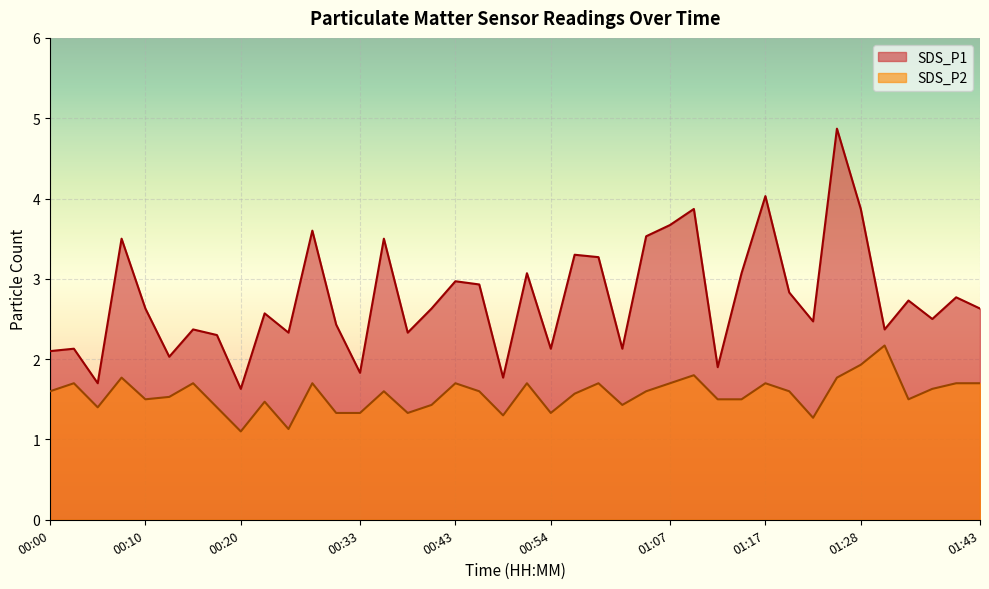

Does the chart display data point markers on the line(s)?

No